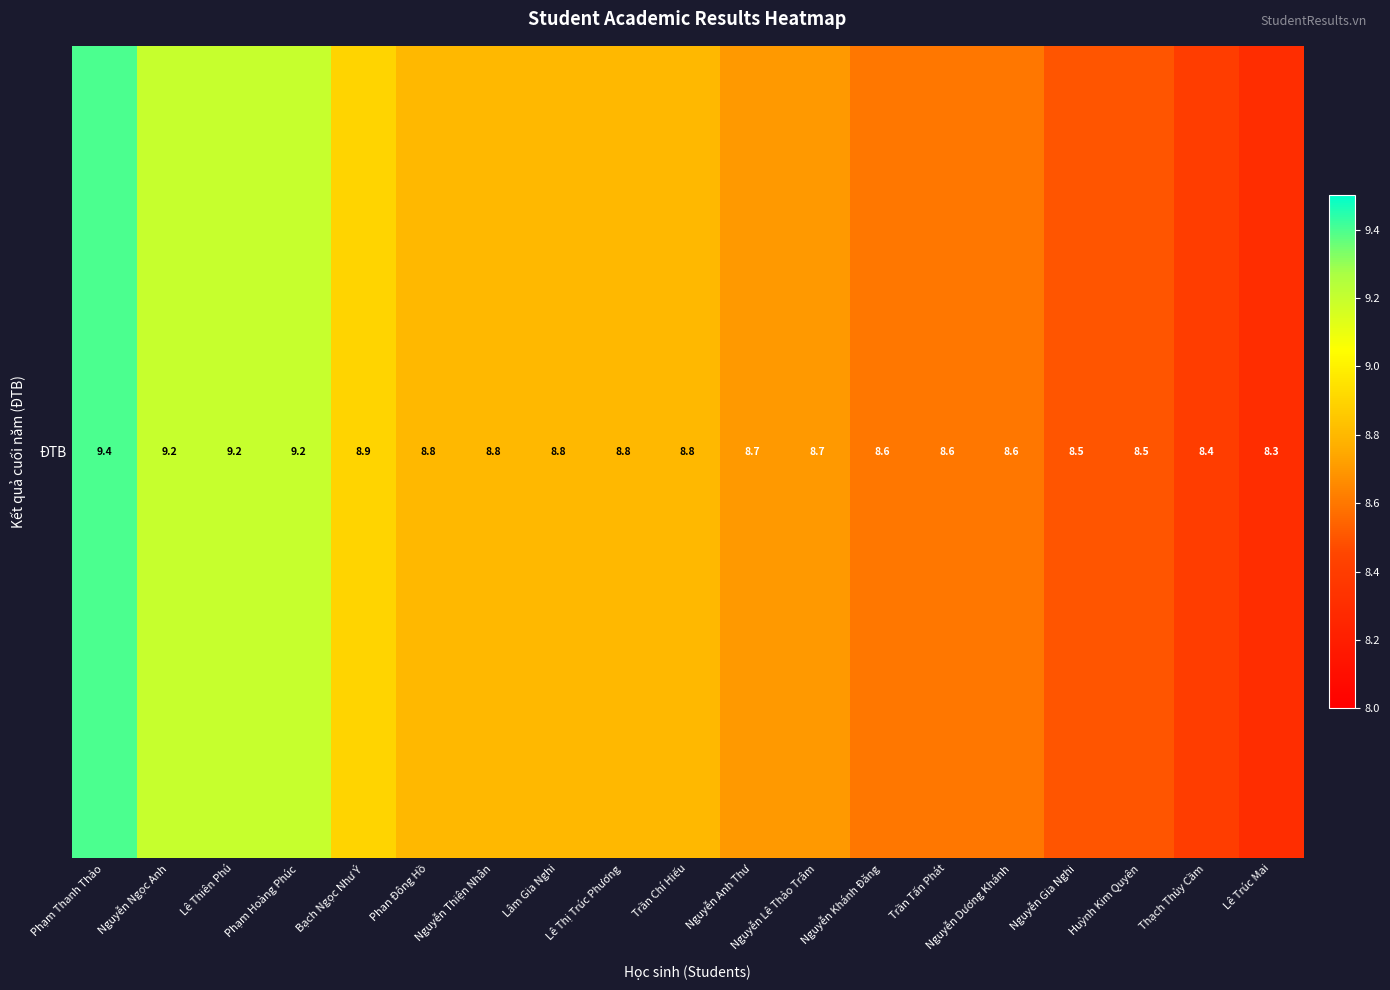

Is it true that the value at Huỳnh Kim Quyên is 14.4?

False